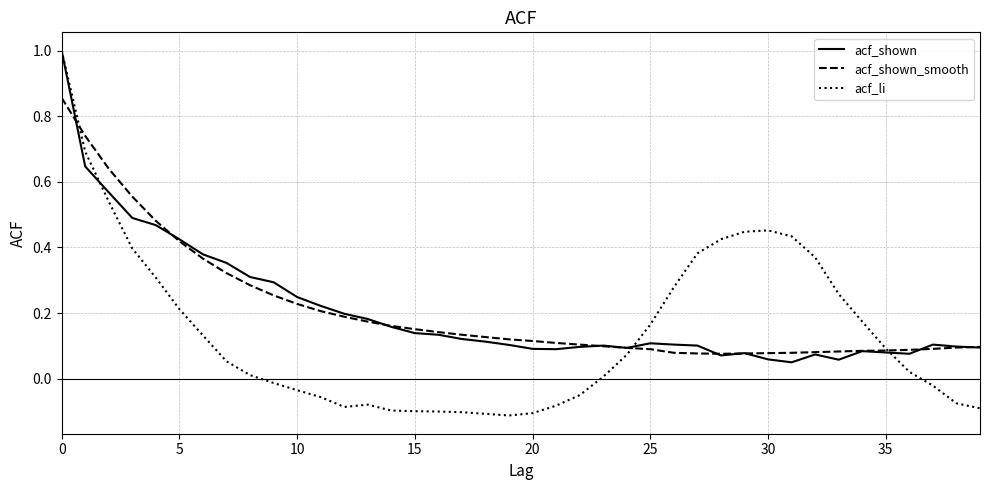

What is the maximum value shown in the chart?

1.0